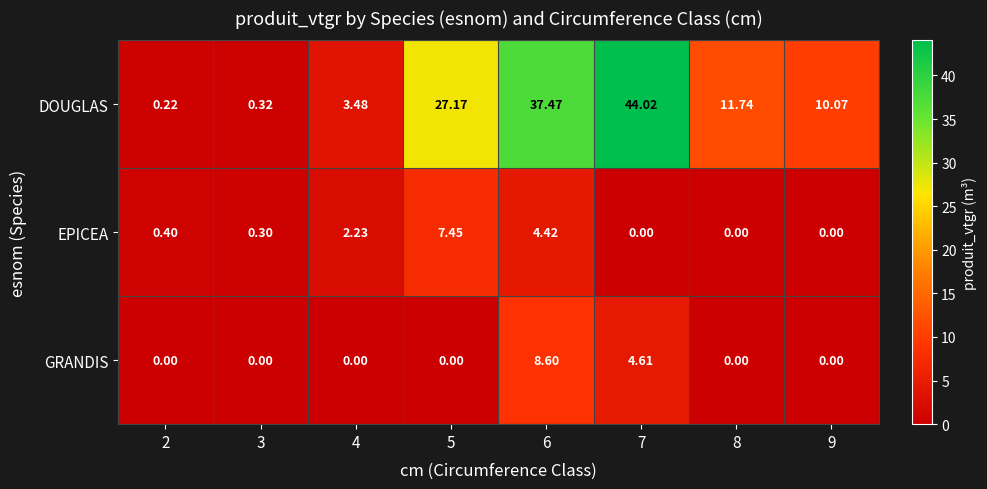

Which series has the largest total across all categories?

DOUGLAS